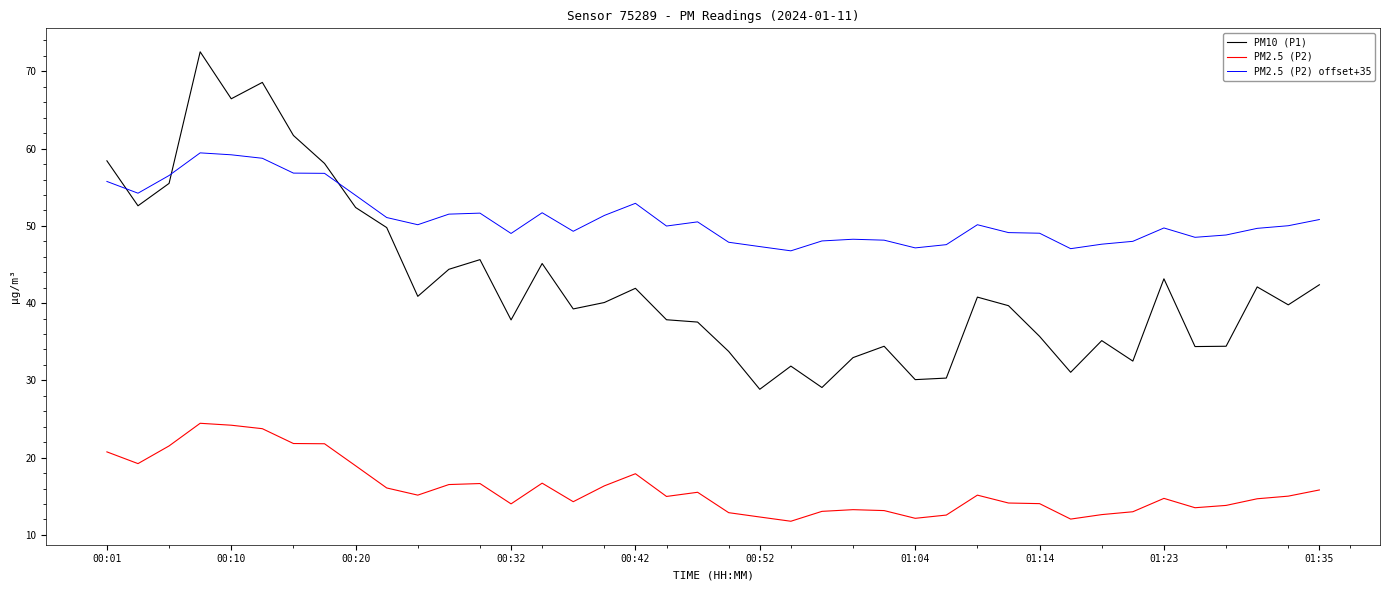

True or false: PM2.5 (P2) offset+35 and PM2.5 (P2) intersect in this chart.

False